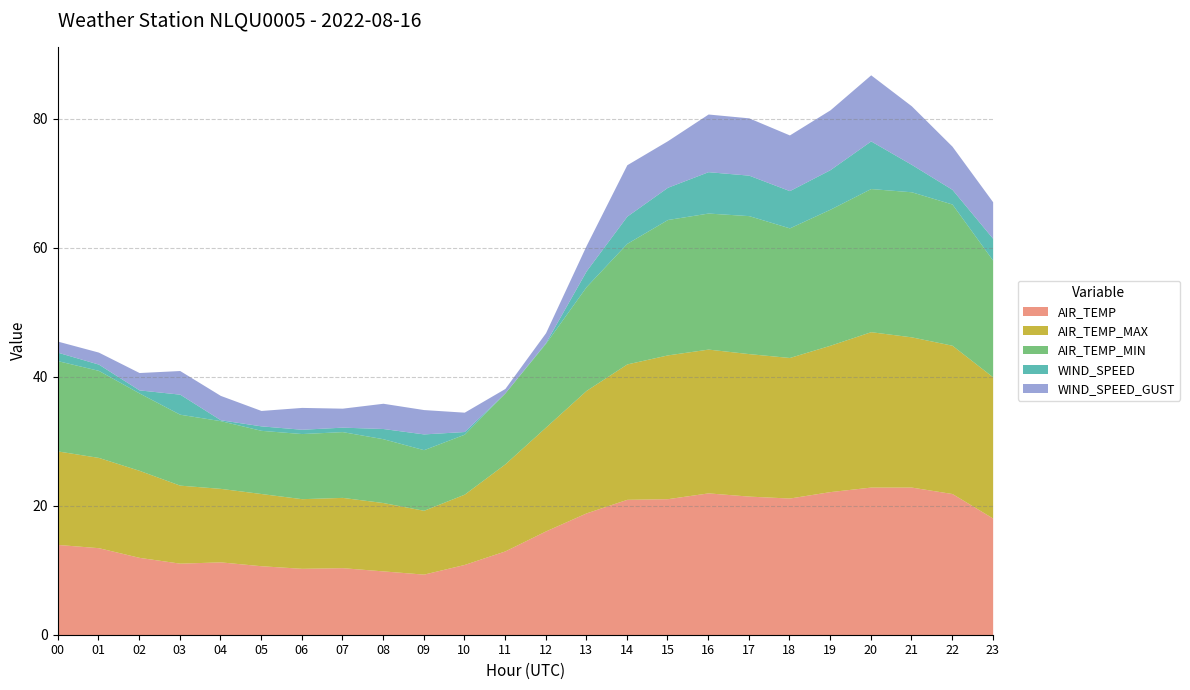

True or false: AIR_TEMP and WIND_SPEED cross at least once.

False